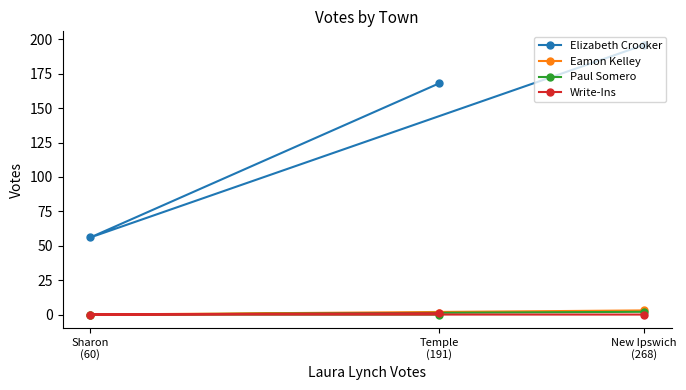

What are all the series names shown in the legend?

Elizabeth Crooker, Eamon Kelley, Paul Somero, Write-Ins